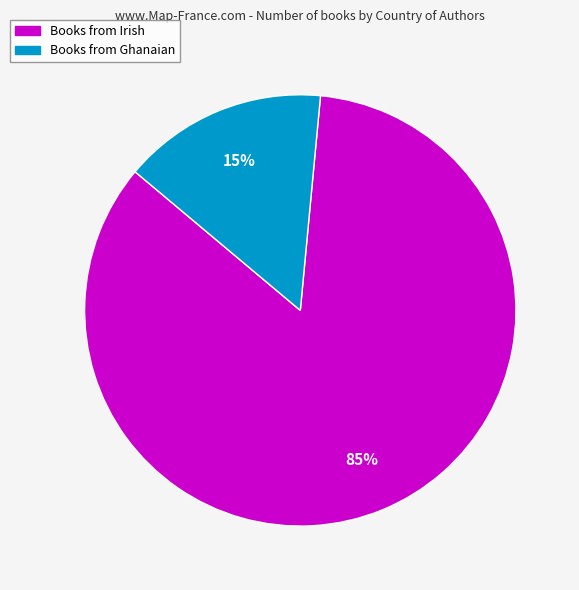

Is there a majority slice in this chart?

Yes